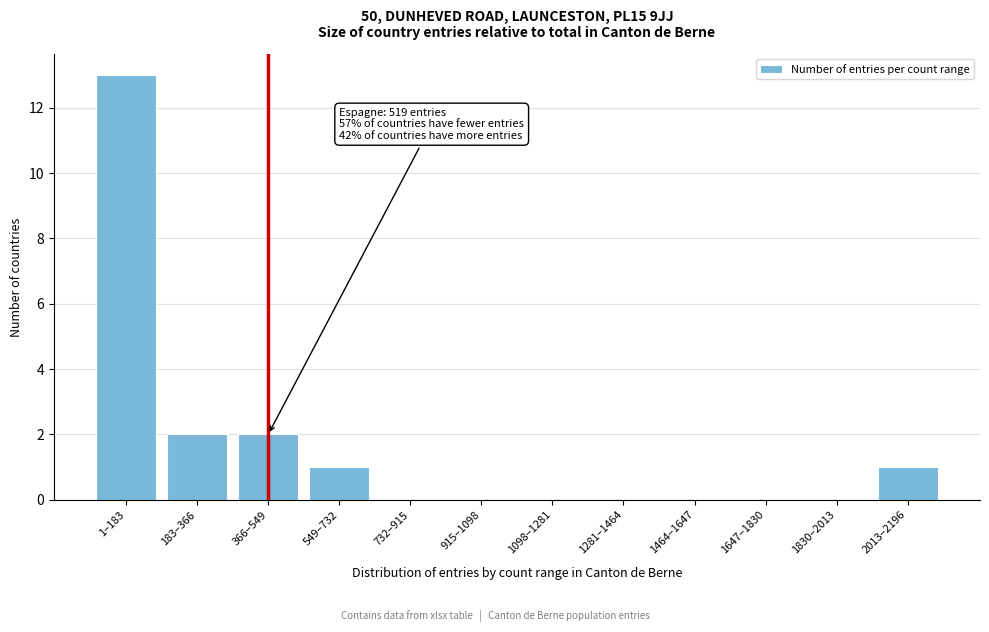

Reading left to right, transcribe all the data shown in this chart.

1–183=13	183–366=2	366–549=2	549–732=1	732–915=0	915–1098=0	1098–1281=0	1281–1464=0	1464–1647=0	1647–1830=0	1830–2013=0	2013–2196=1